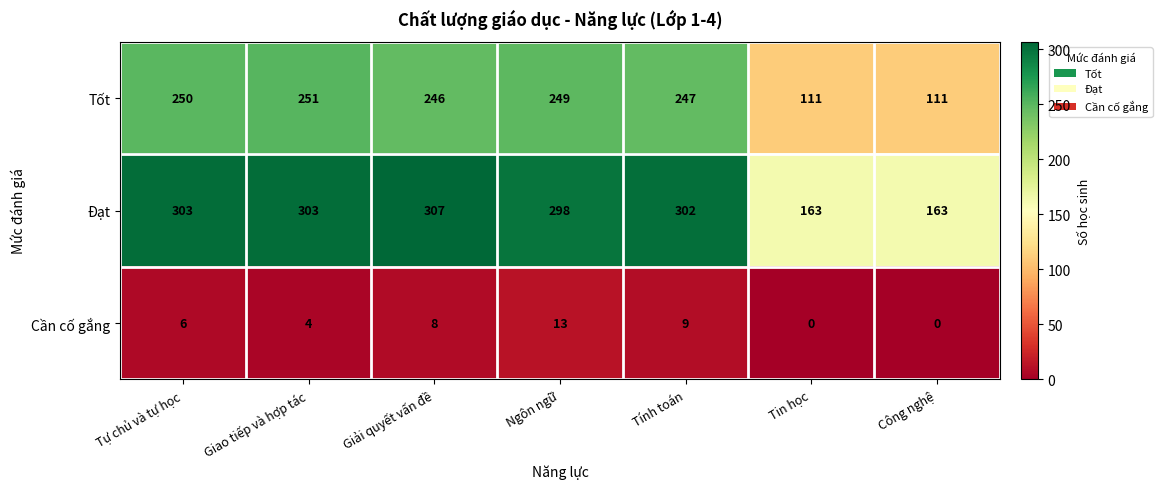

What is the difference between the maximum and minimum values in the Tốt series?

140